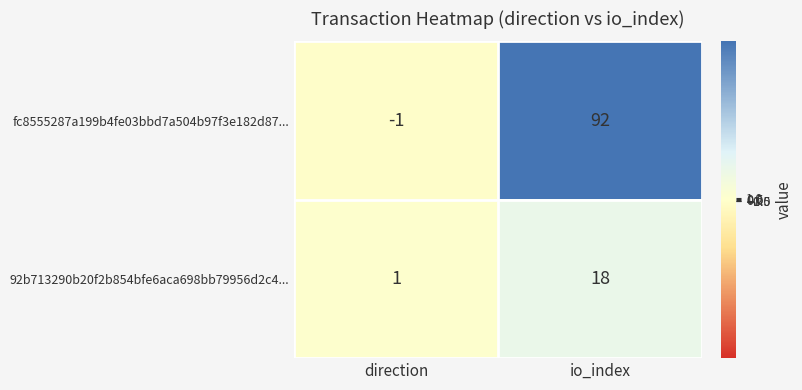

What is the average value of the fc8555287a199b4fe03bbd7a504b97f3e182d87... series?

46